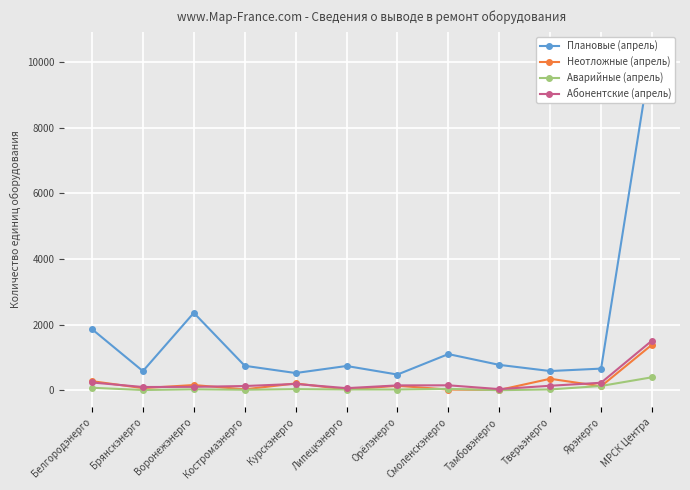

Between Ярэнерго and Липецкэнерго, which is larger?

Липецкэнерго